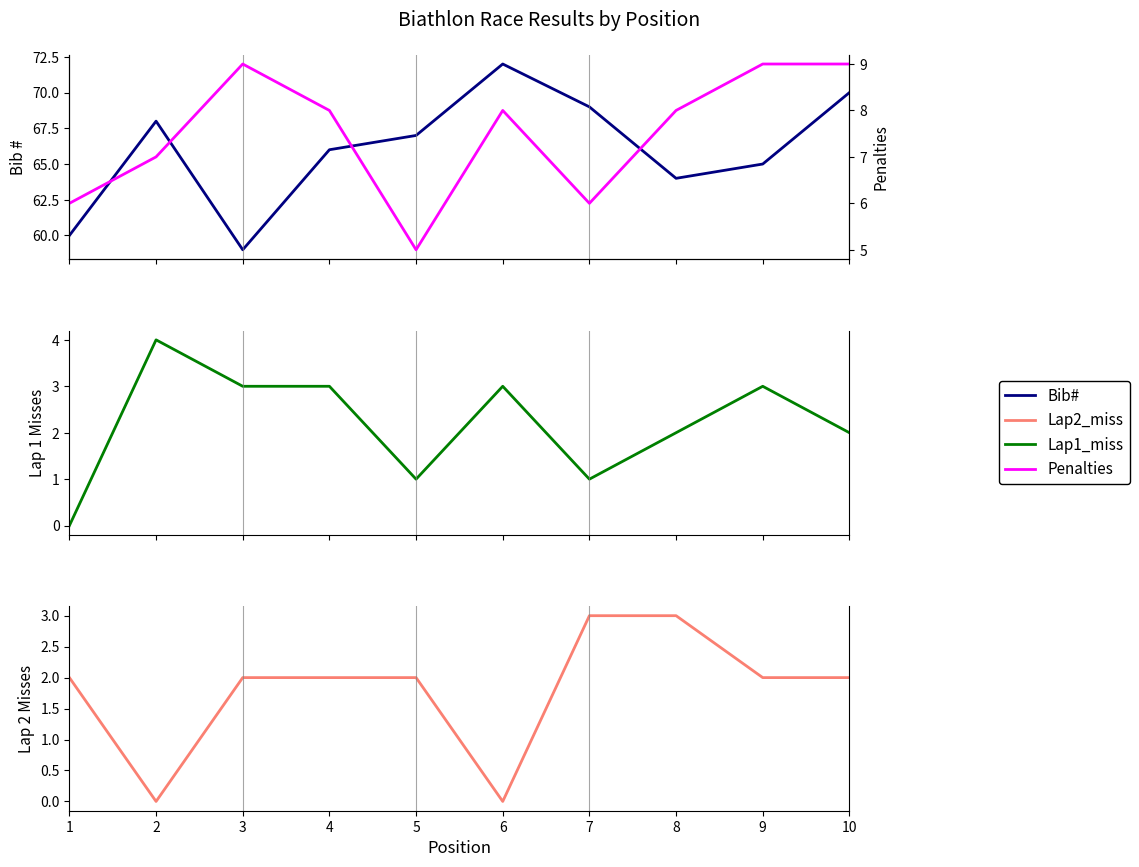

Where does the Bib# series first go above 67?

2